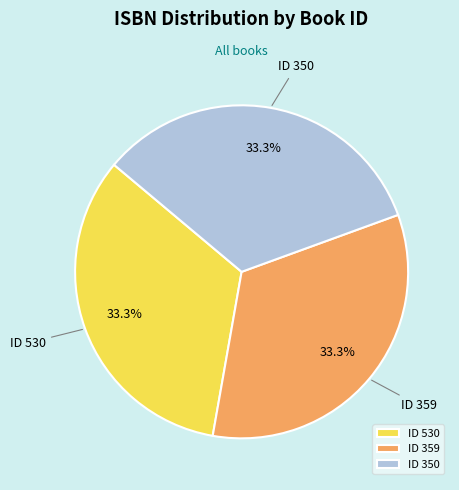

Is there a majority slice in this chart?

No